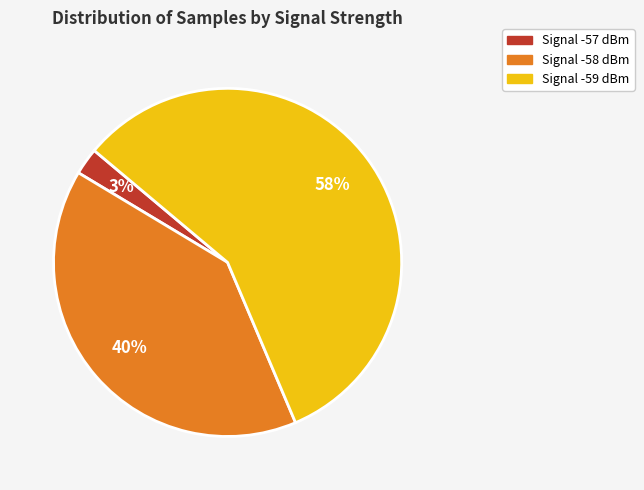

To the nearest percent, what is the average slice percentage?

33%